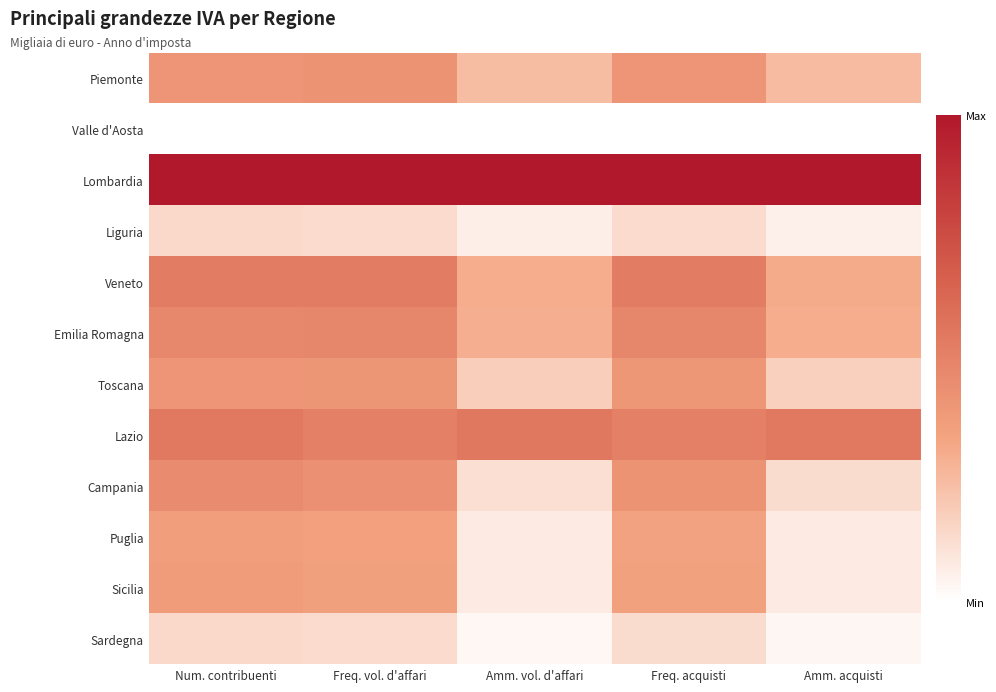

At how many categories does at least one series exceed 0?

5